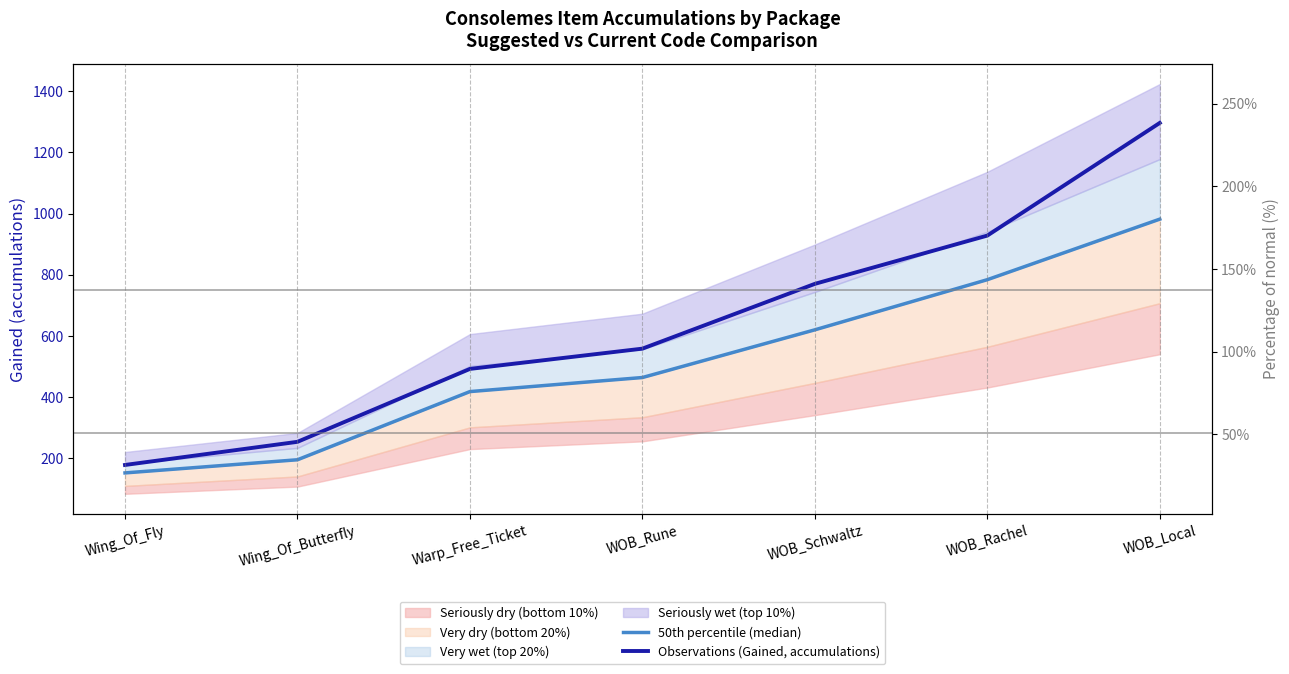

True or false: Observations (Gained, accumulations) and 50th percentile (median) intersect in this chart.

False